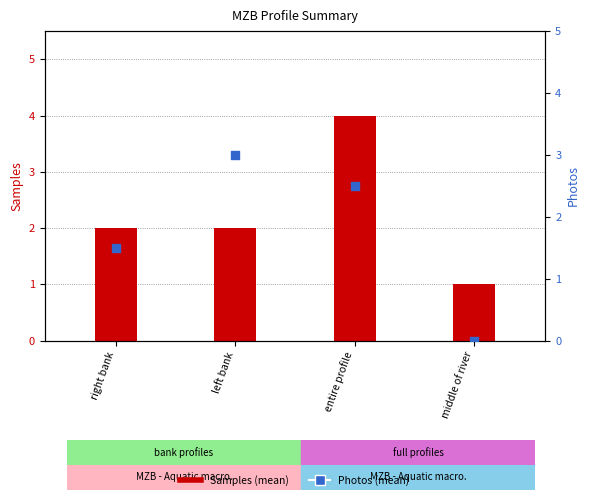

What are all the series names shown in the legend?

Samples, Photos